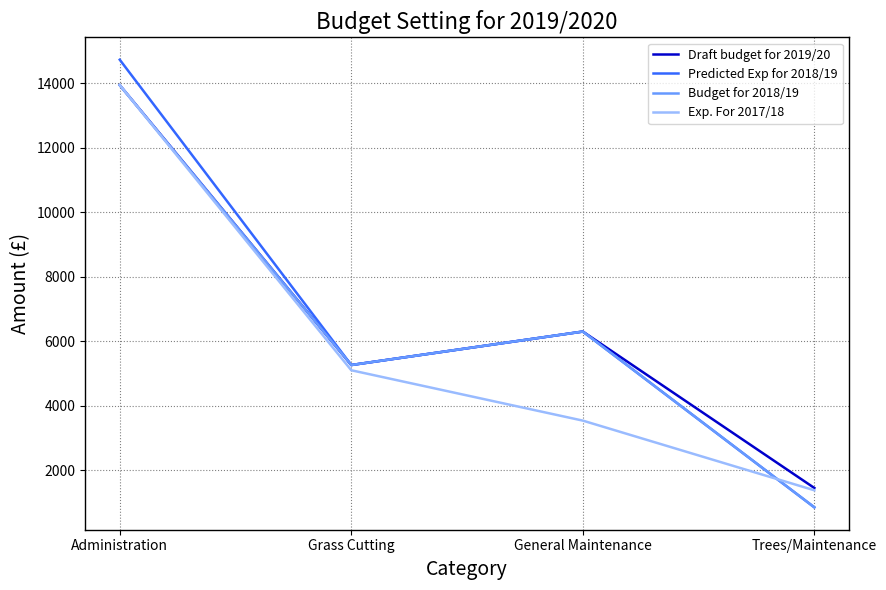

List the labels in order of Draft budget for 2019/20 value, largest first.

Administration, General Maintenance, Grass Cutting, Trees/Maintenance